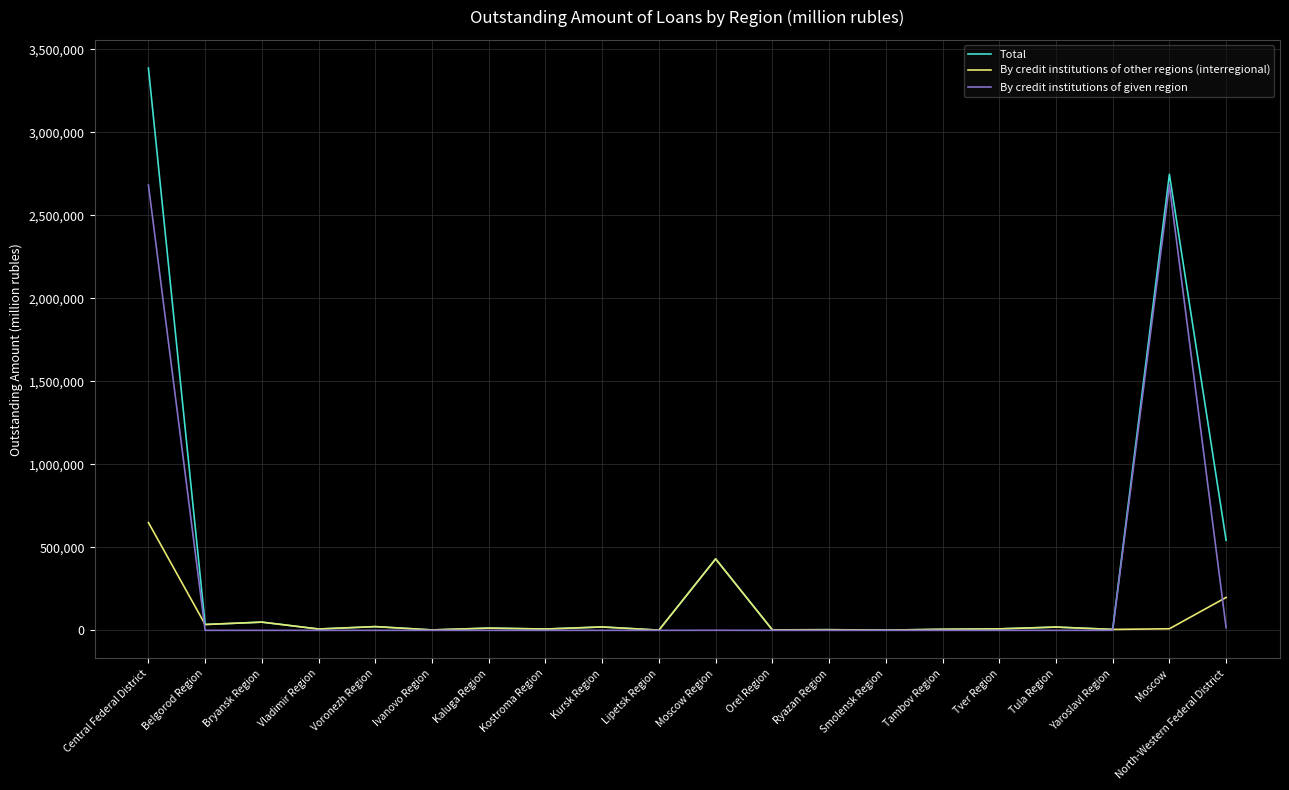

Where is By credit institutions of other regions (interregional) nearest to the value 325392?

Moscow Region